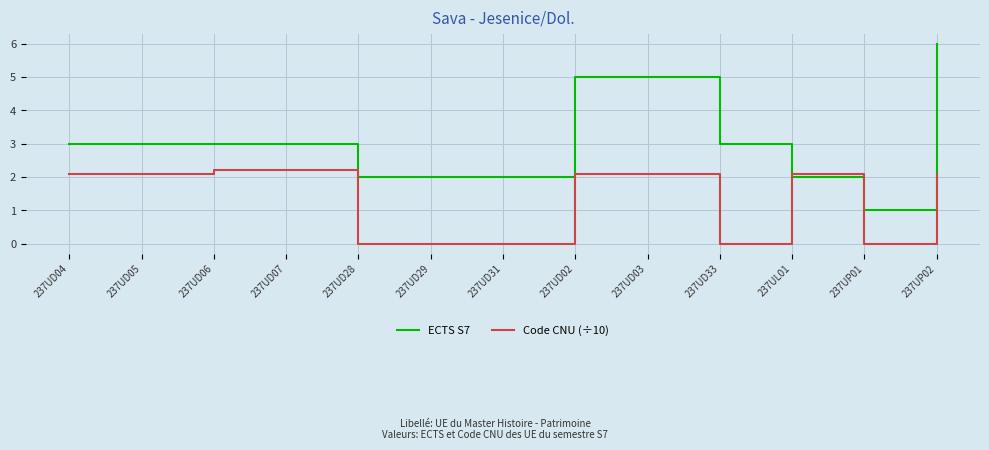

Read the Code CNU (÷10) value at 237UD07.

2.2